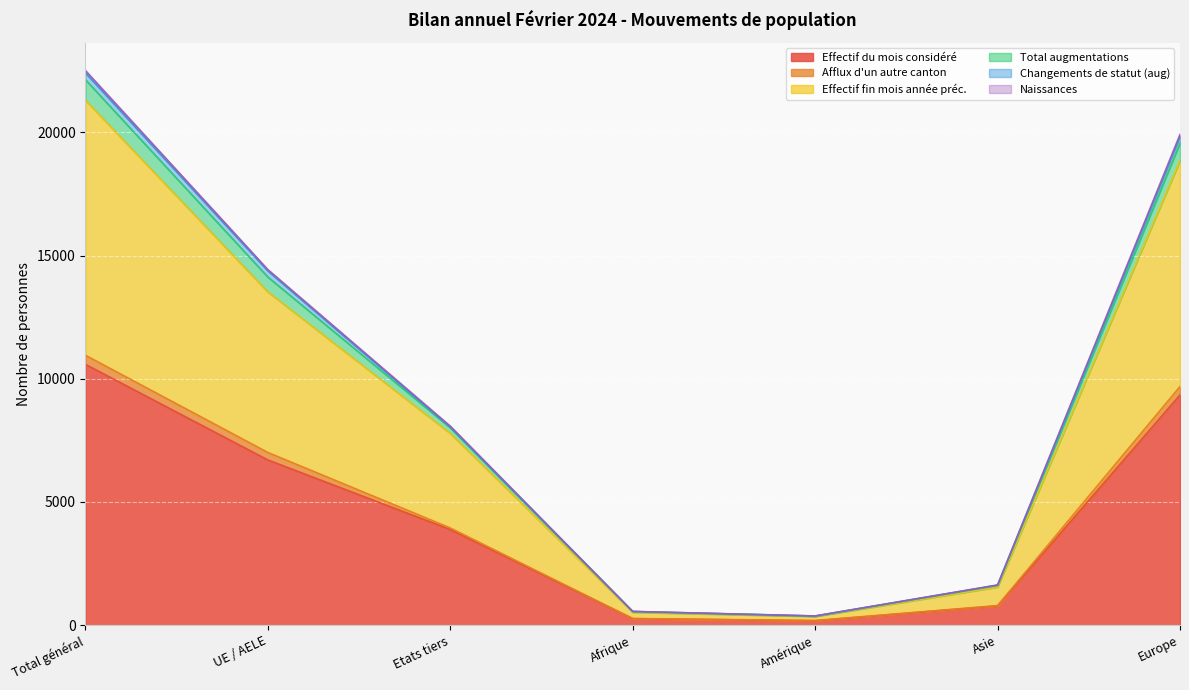

At which label is Effectif du mois considéré closest to 5382?

UE / AELE